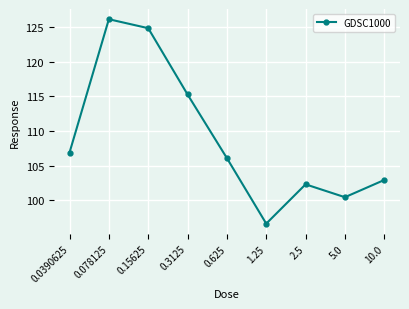

How many data points are less than 106?

4